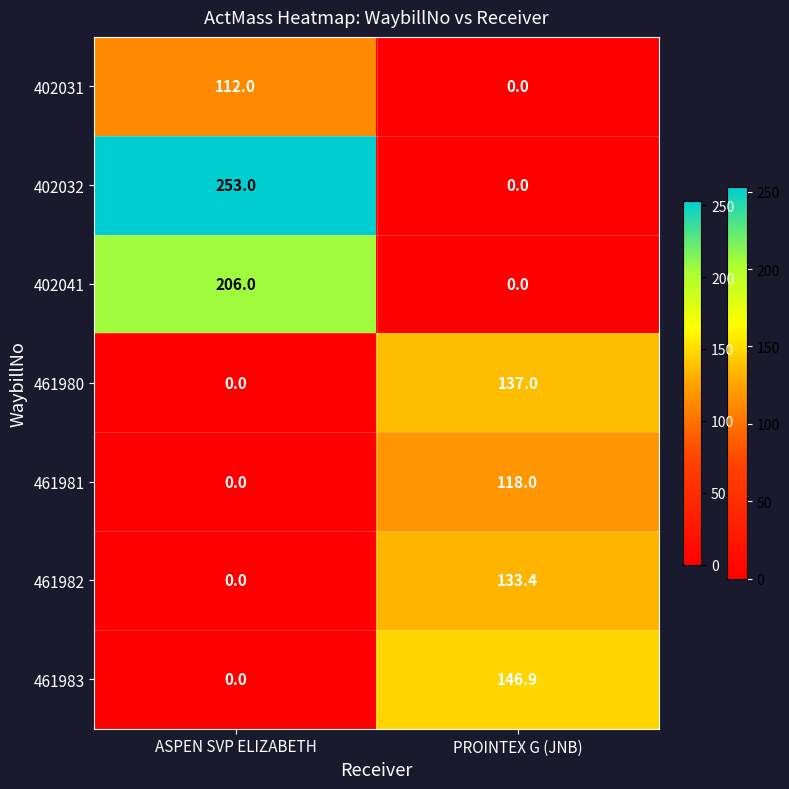

Which series has the largest total across all categories?

402032